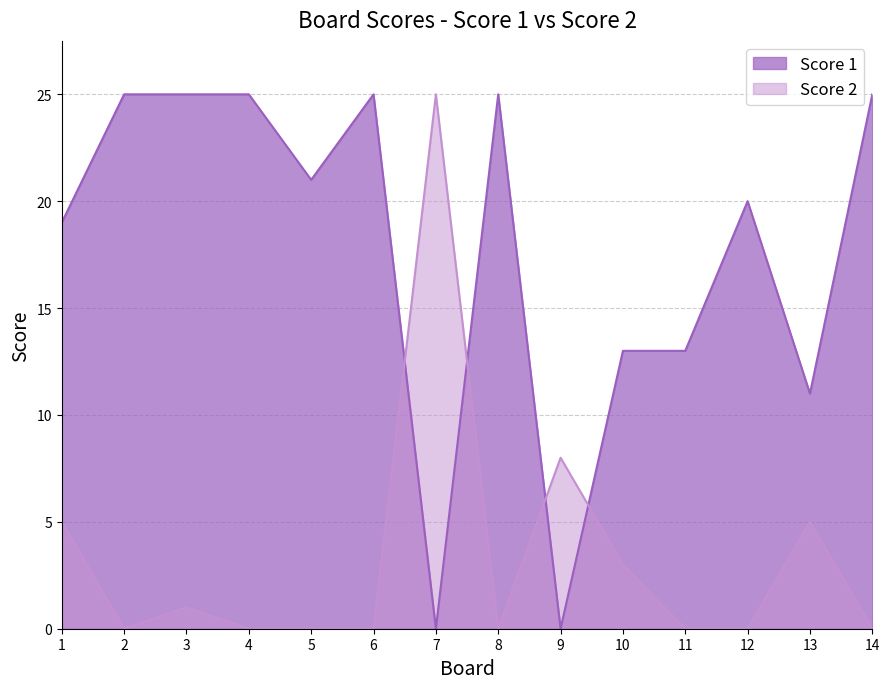

What is the spread (max minus min) of values at 5?

21